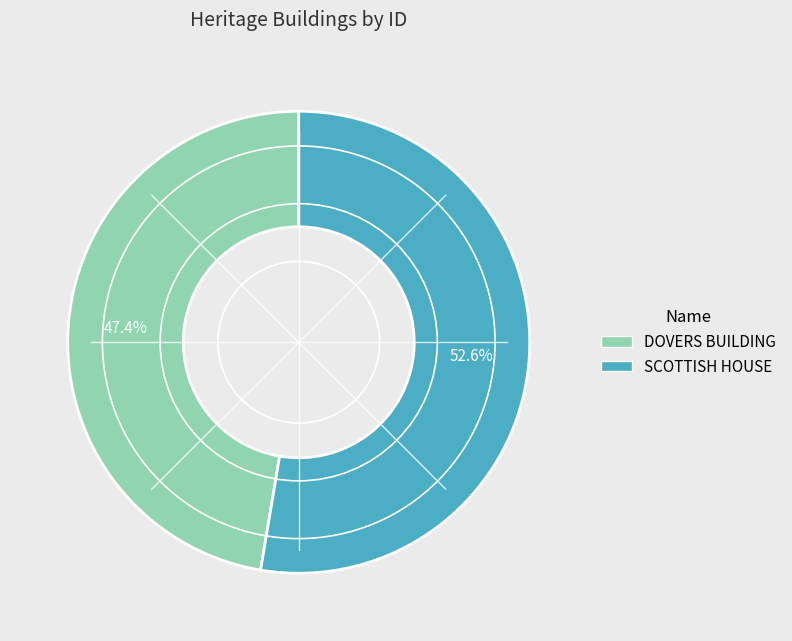

Which slice is the largest?

SCOTTISH HOUSE